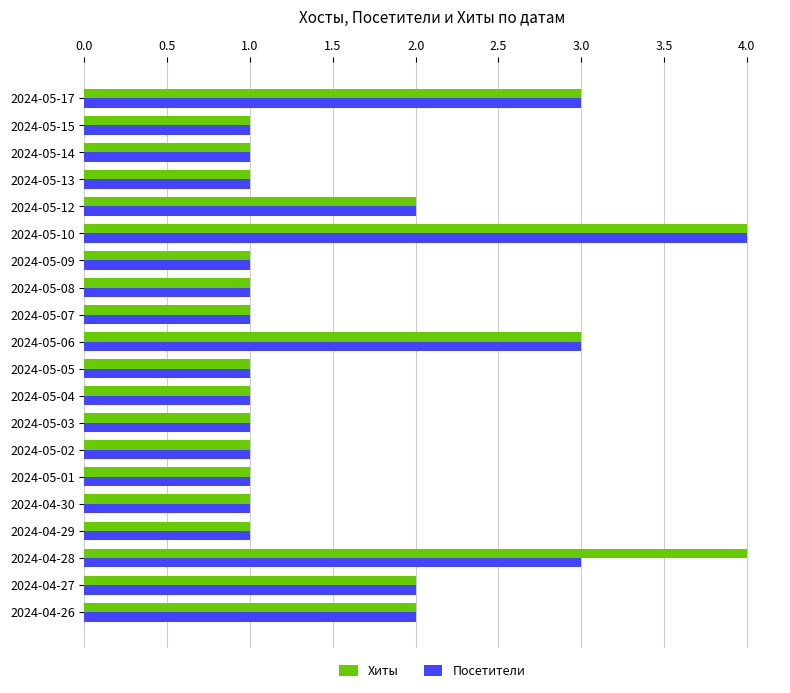

How many distinct data groups are displayed?

2